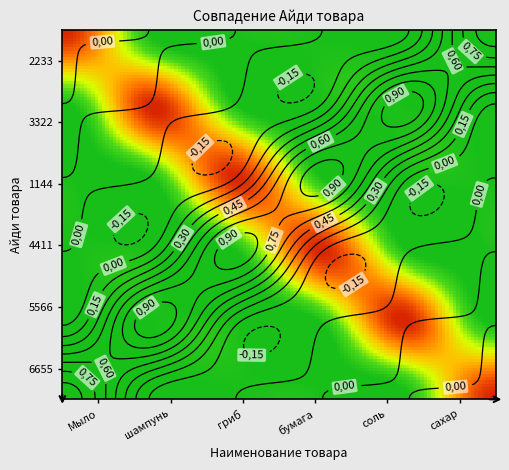

At which label is 2233 closest to 0?

1